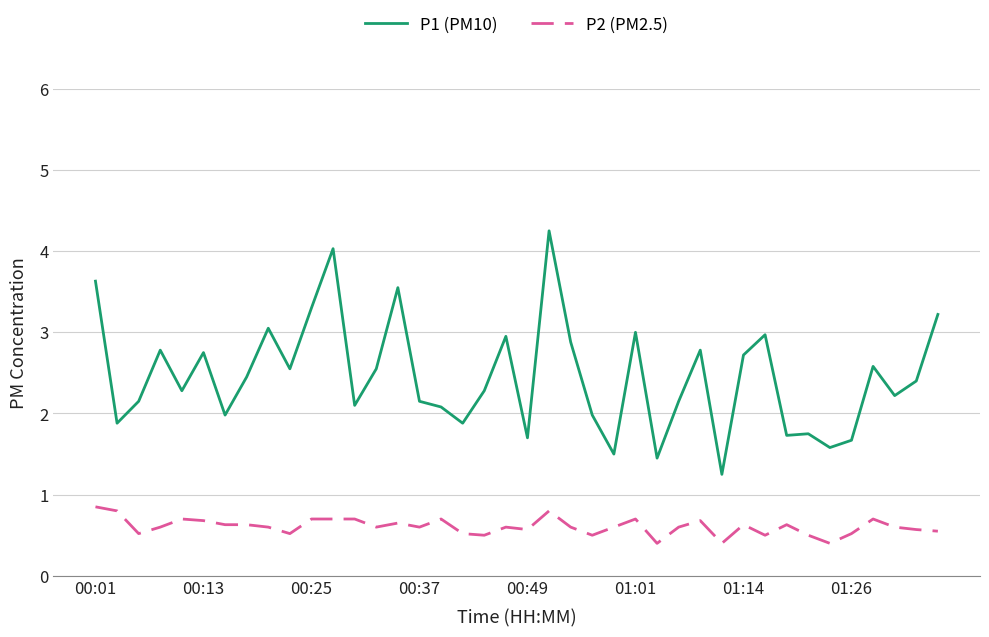

What is the minimum value for P2 (PM2.5)?

0.4